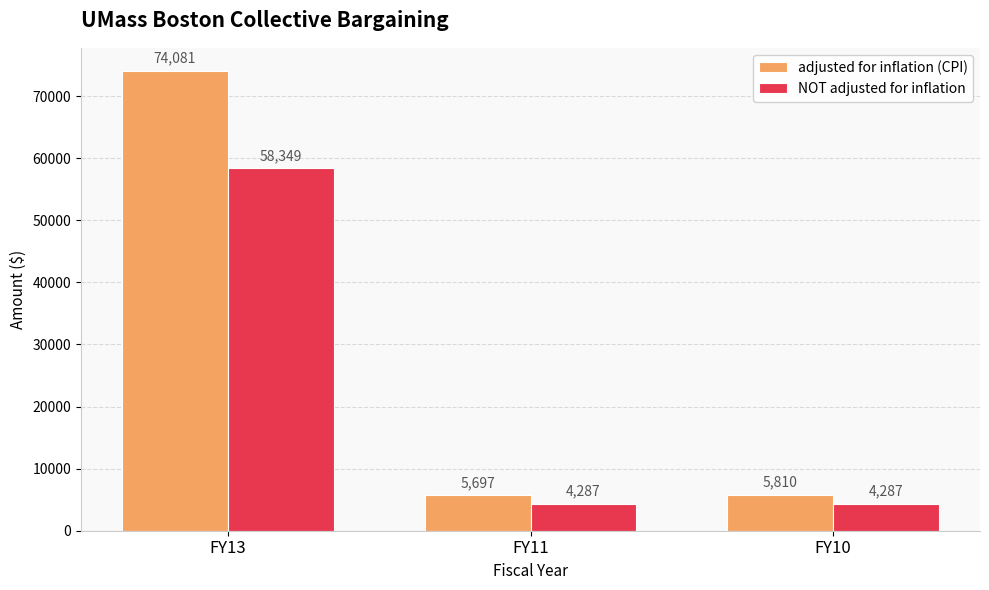

Reading left to right, extract all data points from this chart.

adjusted for inflation (CPI): FY13=74081	FY11=5697	FY10=5810
NOT adjusted for inflation: FY13=58349	FY11=4287	FY10=4287